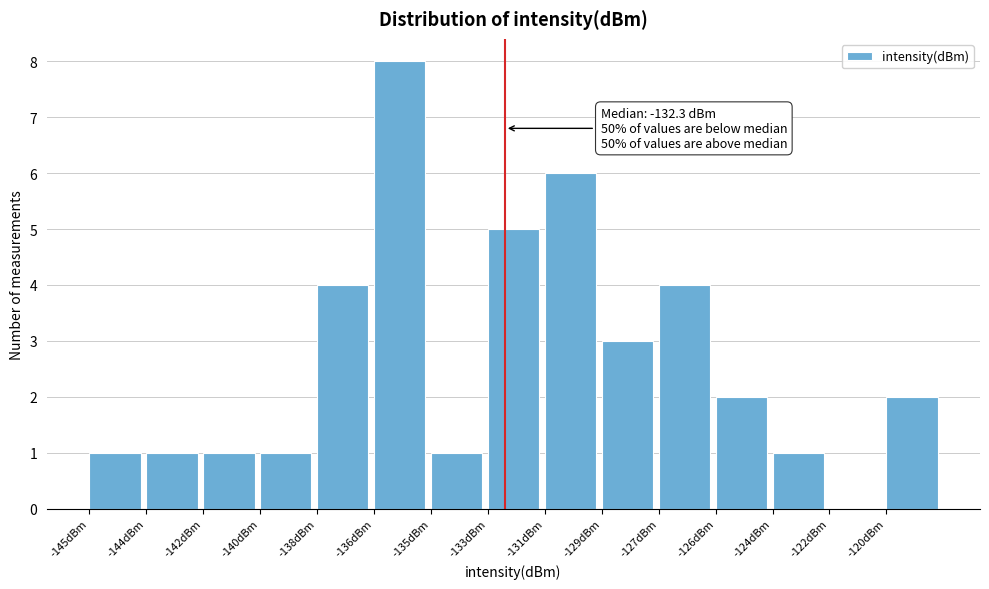

Reading left to right, list all the values displayed in this chart.

-145dBm=1	-144dBm=1	-142dBm=1	-140dBm=1	-138dBm=4	-136dBm=8	-135dBm=1	-133dBm=5	-131dBm=6	-129dBm=3	-127dBm=4	-126dBm=2	-124dBm=1	-122dBm=0	-120dBm=2